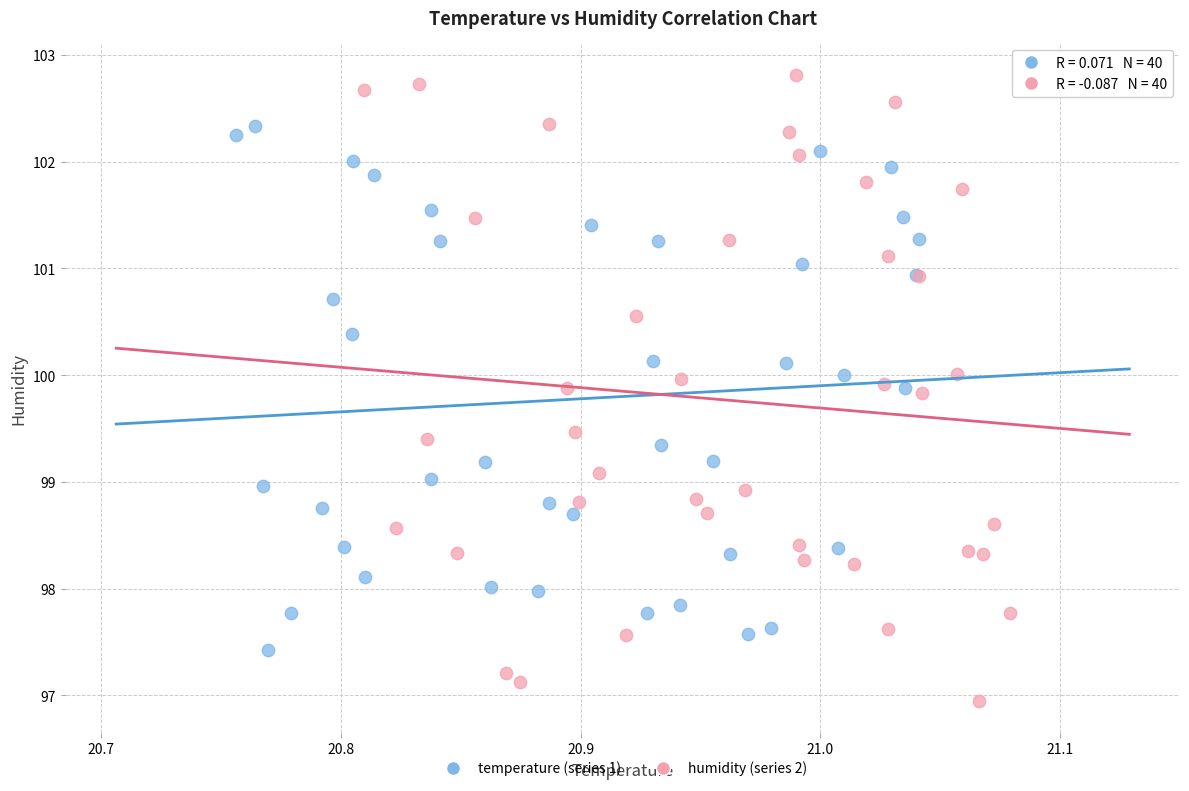

What are all the series names shown in the legend?

temperature (series 1), humidity (series 2)